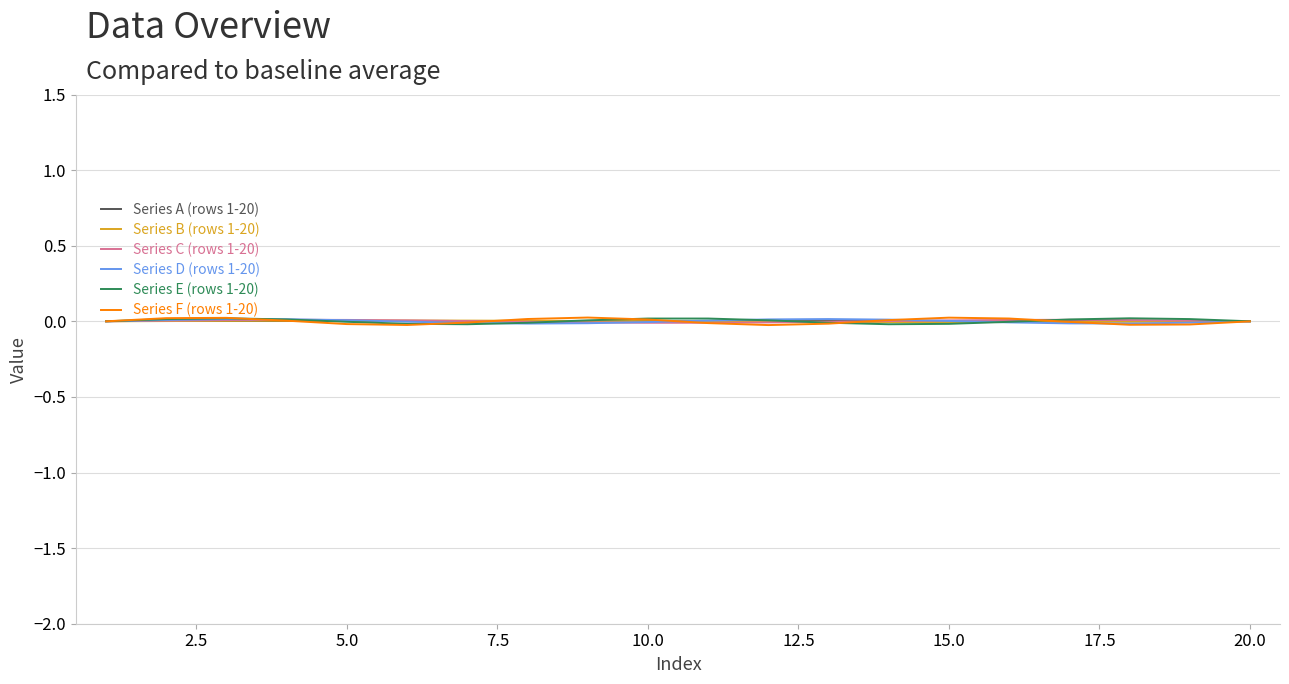

Does the chart have visible grid lines?

Yes